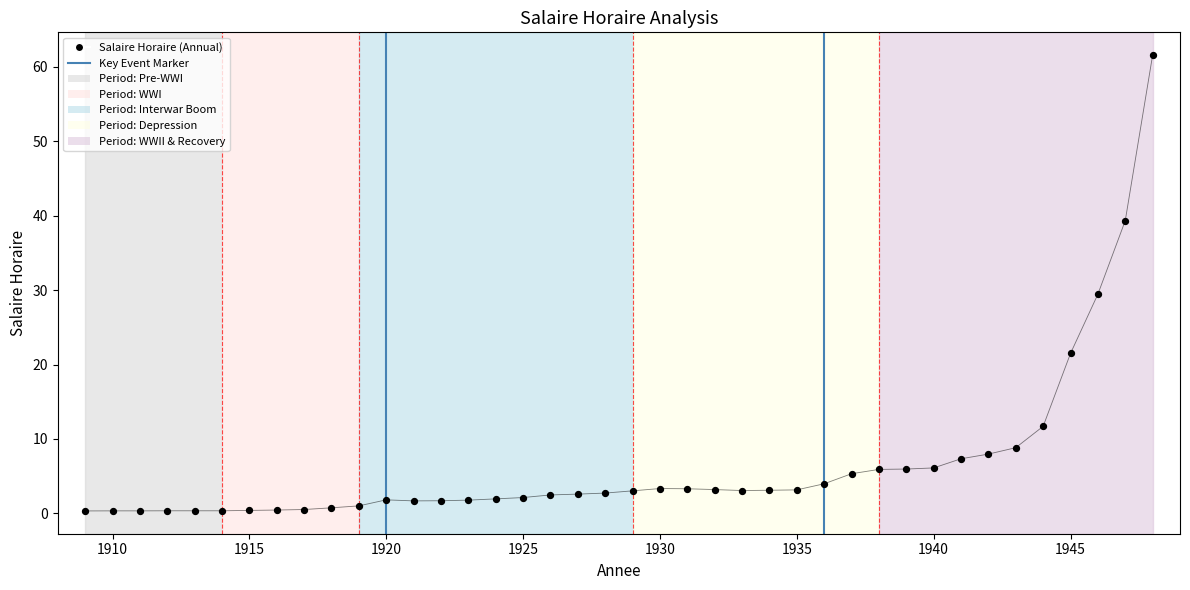

What is the range of X values (max minus min)?

39.0